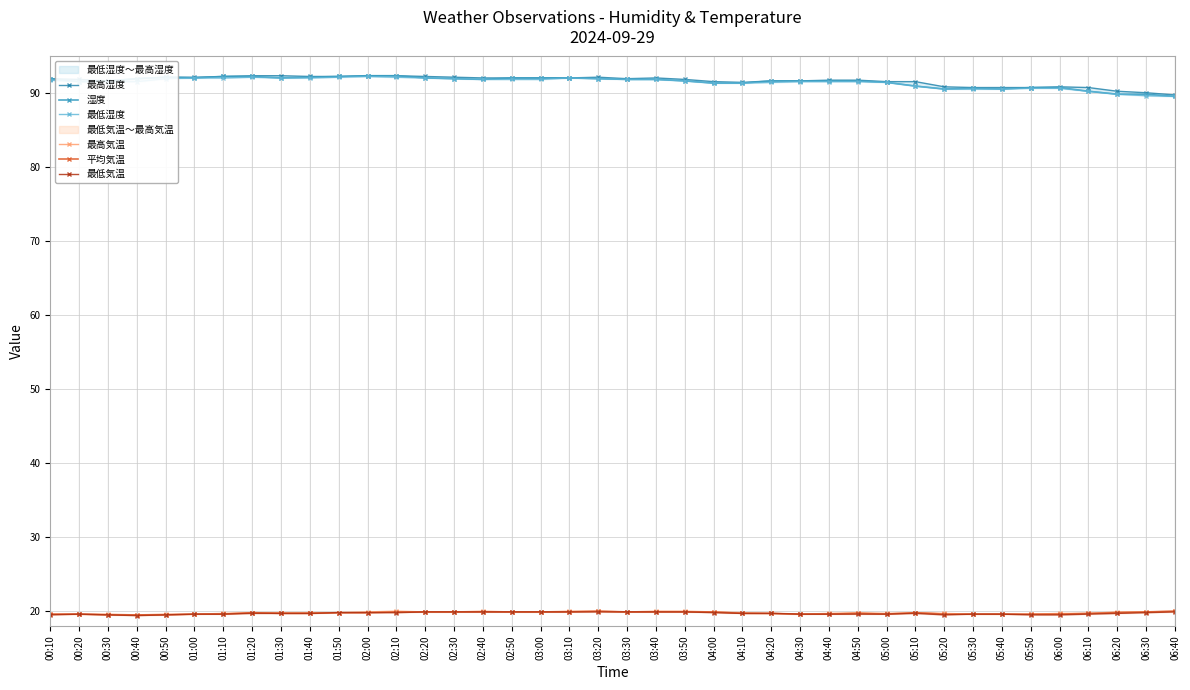

Reading left to right, transcribe all the data shown in this chart.

最高湿度: 00:10=92.0	00:20=91.9	00:30=91.7	00:40=92.0	00:50=92.2	01:00=92.2	01:10=92.3	01:20=92.4	01:30=92.4	01:40=92.3	01:50=92.3	02:00=92.4	02:10=92.4	02:20=92.3	02:30=92.2	02:40=92.1	02:50=92.1	03:00=92.1	03:10=92.1	03:20=92.2	03:30=92.0	03:40=92.1	03:50=91.9	04:00=91.6	04:10=91.5	04:20=91.7	04:30=91.7	04:40=91.8	04:50=91.8	05:00=91.6	05:10=91.6	05:20=90.9	05:30=90.8	05:40=90.8	05:50=90.8	06:00=90.9	06:10=90.8	06:20=90.3	06:30=90.1	06:40=89.8
湿度: 00:10=92.0	00:20=91.6	00:30=91.7	00:40=92.0	00:50=92.2	01:00=92.1	01:10=92.3	01:20=92.3	01:30=92.1	01:40=92.2	01:50=92.3	02:00=92.4	02:10=92.4	02:20=92.1	02:30=92.0	02:40=91.9	02:50=92.1	03:00=92.1	03:10=92.1	03:20=92.0	03:30=91.9	03:40=91.9	03:50=91.7	04:00=91.4	04:10=91.4	04:20=91.7	04:30=91.7	04:40=91.7	04:50=91.7	05:00=91.5	05:10=91.0	05:20=90.6	05:30=90.7	05:40=90.6	05:50=90.8	06:00=90.8	06:10=90.3	06:20=89.9	06:30=89.9	06:40=89.6
最低湿度: 00:10=91.8	00:20=91.6	00:30=91.6	00:40=91.6	00:50=92.0	01:00=92.1	01:10=92.1	01:20=92.2	01:30=92.1	01:40=92.1	01:50=92.2	02:00=92.3	02:10=92.2	02:20=92.1	02:30=92.0	02:40=91.9	02:50=91.9	03:00=91.9	03:10=92.1	03:20=92.0	03:30=91.9	03:40=91.9	03:50=91.7	04:00=91.4	04:10=91.4	04:20=91.5	04:30=91.6	04:40=91.6	04:50=91.6	05:00=91.5	05:10=91.0	05:20=90.6	05:30=90.6	05:40=90.6	05:50=90.7	06:00=90.7	06:10=90.3	06:20=89.9	06:30=89.7	06:40=89.6
最高気温: 00:10=19.6	00:20=19.6	00:30=19.6	00:40=19.5	00:50=19.6	01:00=19.6	01:10=19.7	01:20=19.8	01:30=19.8	01:40=19.8	01:50=19.8	02:00=19.9	02:10=20.0	02:20=19.9	02:30=19.9	02:40=20.0	02:50=19.9	03:00=19.9	03:10=20.0	03:20=20.0	03:30=19.9	03:40=20.0	03:50=20.0	04:00=19.9	04:10=19.8	04:20=19.7	04:30=19.6	04:40=19.7	04:50=19.8	05:00=19.7	05:10=19.8	05:20=19.7	05:30=19.6	05:40=19.6	05:50=19.6	06:00=19.7	06:10=19.7	06:20=19.9	06:30=19.9	06:40=20.0
平均気温: 00:10=19.6	00:20=19.6	00:30=19.5	00:40=19.5	00:50=19.5	01:00=19.6	01:10=19.6	01:20=19.8	01:30=19.7	01:40=19.7	01:50=19.8	02:00=19.8	02:10=19.9	02:20=19.9	02:30=19.9	02:40=19.9	02:50=19.9	03:00=19.9	03:10=19.9	03:20=20.0	03:30=19.9	03:40=19.9	03:50=19.9	04:00=19.9	04:10=19.7	04:20=19.7	04:30=19.6	04:40=19.6	04:50=19.7	05:00=19.6	05:10=19.8	05:20=19.6	05:30=19.6	05:40=19.6	05:50=19.6	06:00=19.6	06:10=19.7	06:20=19.8	06:30=19.9	06:40=20.0
最低気温: 00:10=19.5	00:20=19.6	00:30=19.5	00:40=19.4	00:50=19.5	01:00=19.6	01:10=19.6	01:20=19.7	01:30=19.7	01:40=19.7	01:50=19.8	02:00=19.8	02:10=19.8	02:20=19.9	02:30=19.9	02:40=19.9	02:50=19.9	03:00=19.9	03:10=19.9	03:20=19.9	03:30=19.9	03:40=19.9	03:50=19.9	04:00=19.8	04:10=19.7	04:20=19.7	04:30=19.6	04:40=19.6	04:50=19.6	05:00=19.6	05:10=19.7	05:20=19.5	05:30=19.6	05:40=19.6	05:50=19.5	06:00=19.5	06:10=19.6	06:20=19.7	06:30=19.8	06:40=19.9